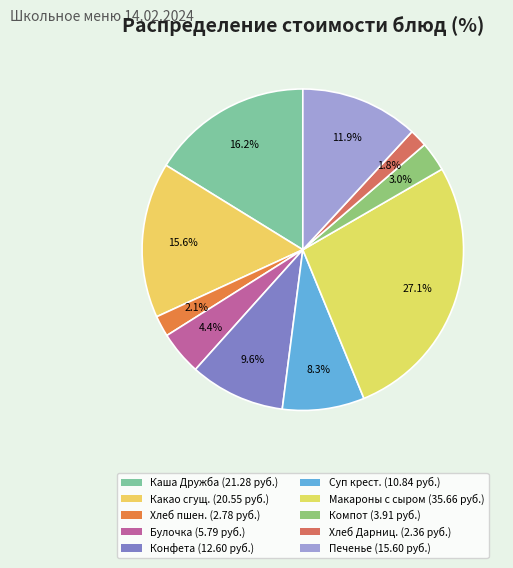

How many slices are in this pie chart?

10